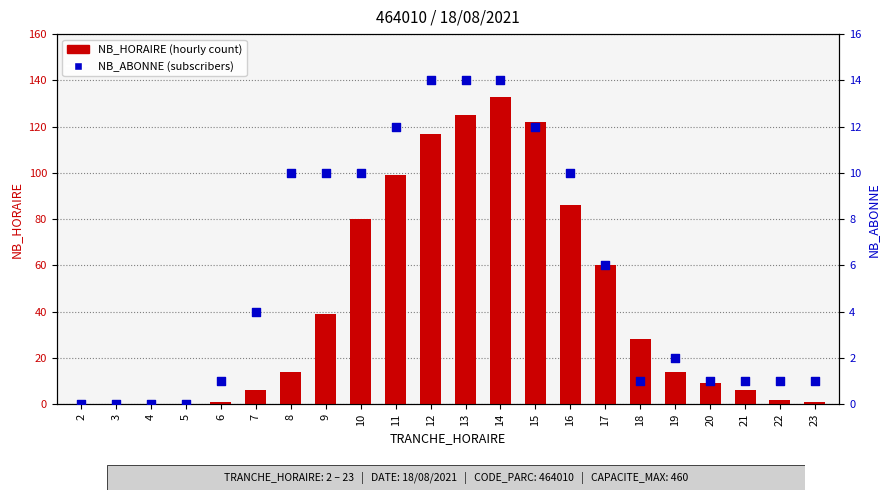

Which series has the largest Y range (max minus min)?

NB_HORAIRE (hourly count)